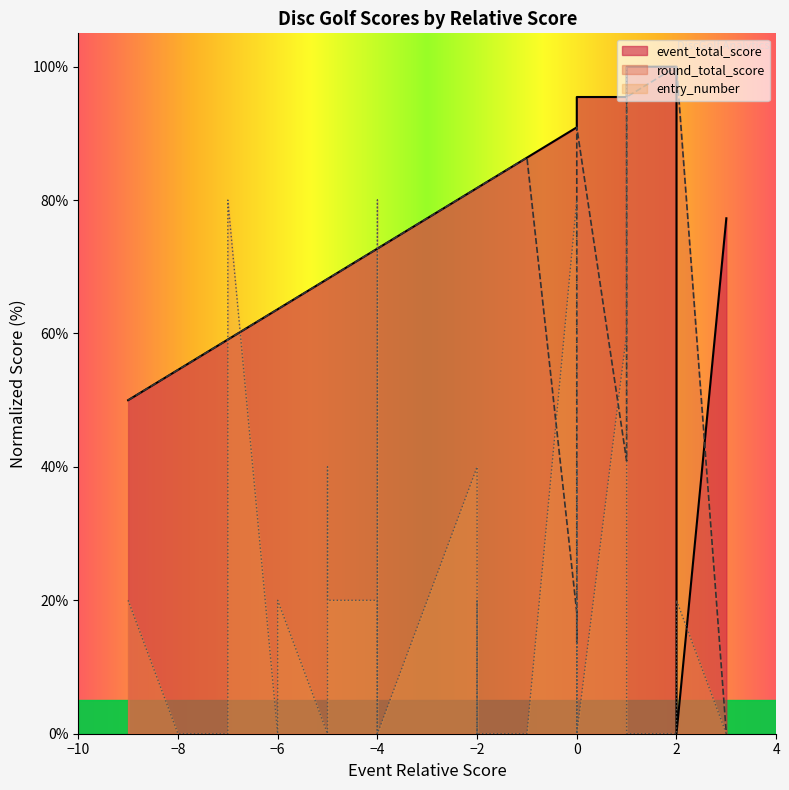

What is the value of the event_total_score point at the 30th from the left?

90.9